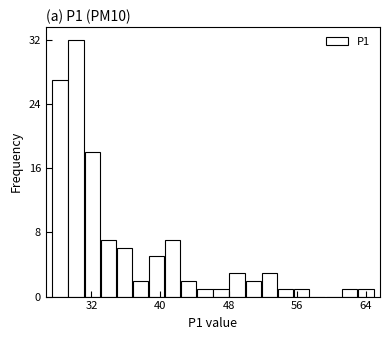

Read against the x-axis, roughly where is the centre of the tallest bar?

30